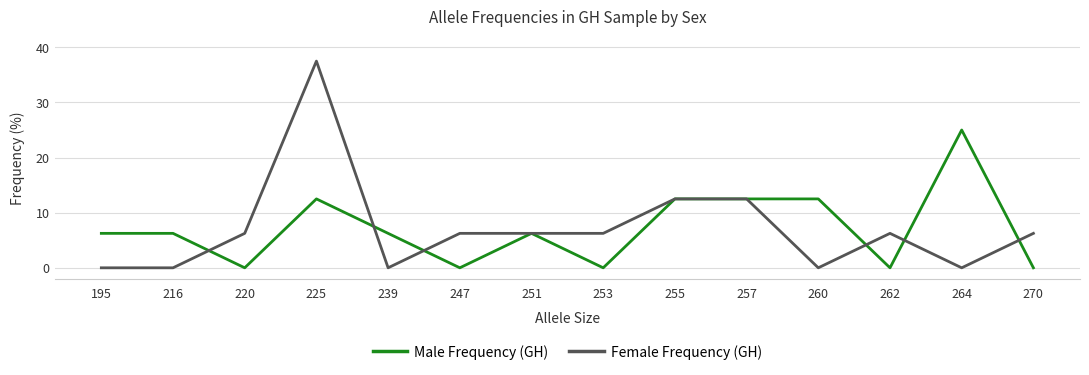

What is the spread (max minus min) of values at 225?

25.0